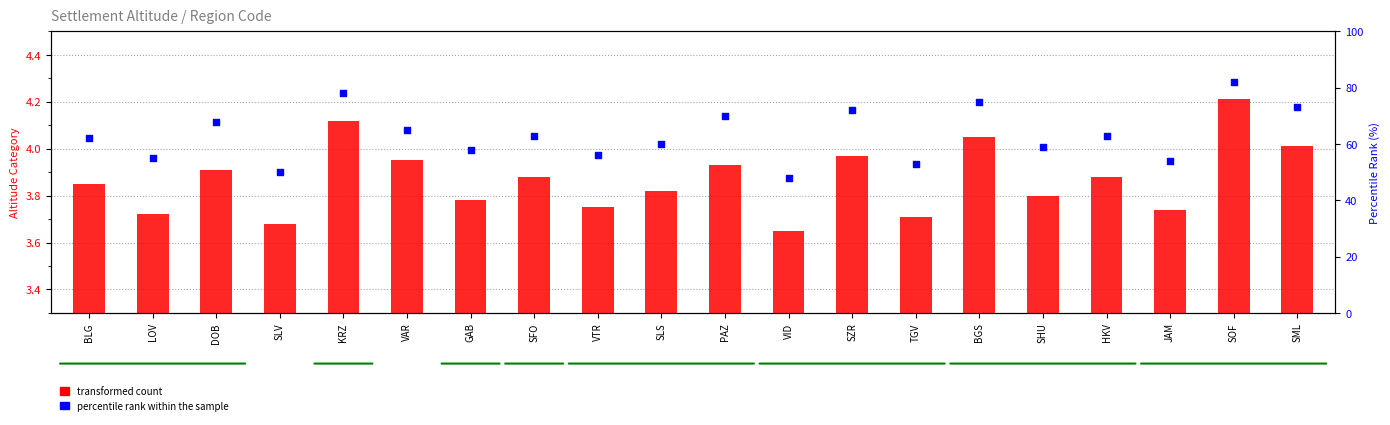

What are all the series names shown in the legend?

transformed count, percentile rank within the sample